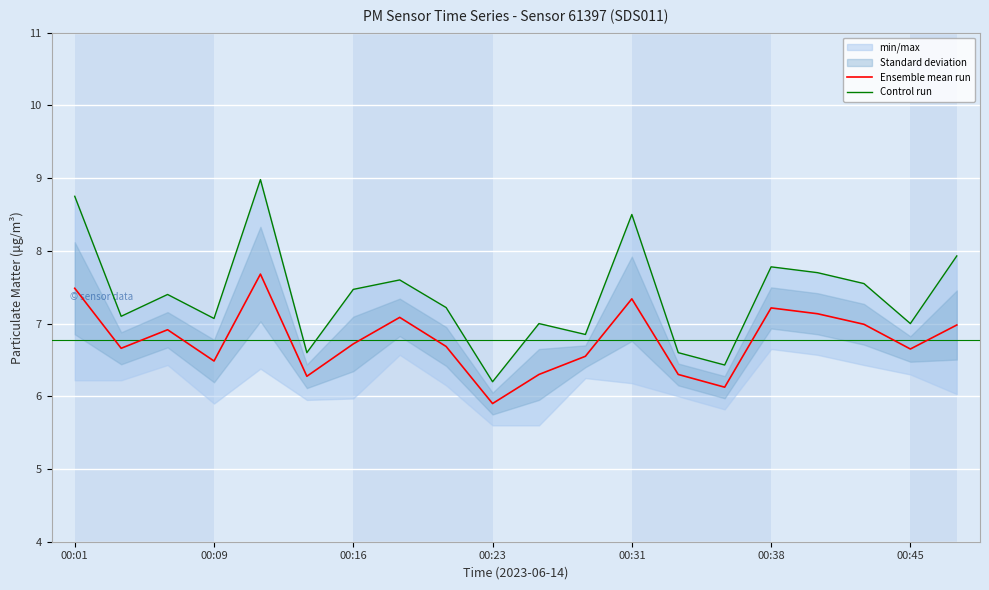

What is the lowest value of the Ensemble mean run series?

5.9